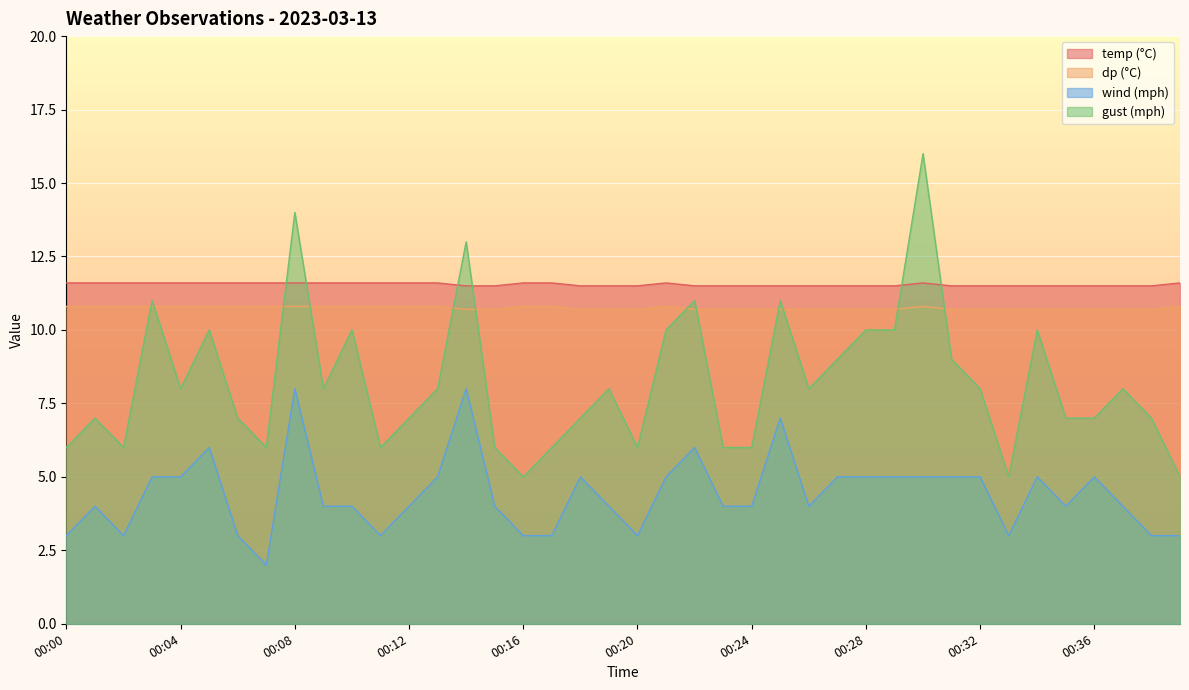

True or false: gust_mph and dp cross at least once.

True